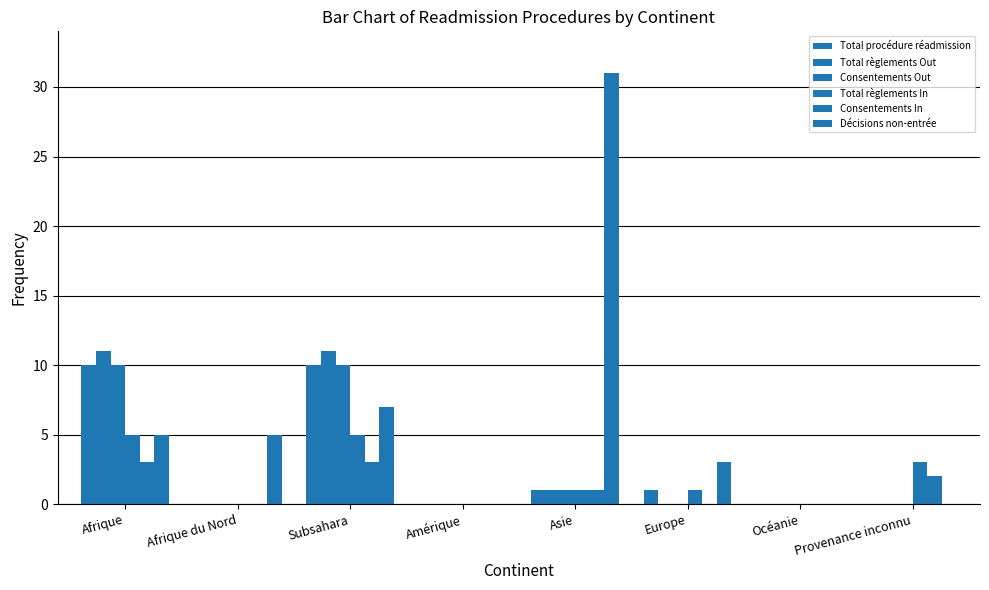

How many distinct data groups are displayed?

6